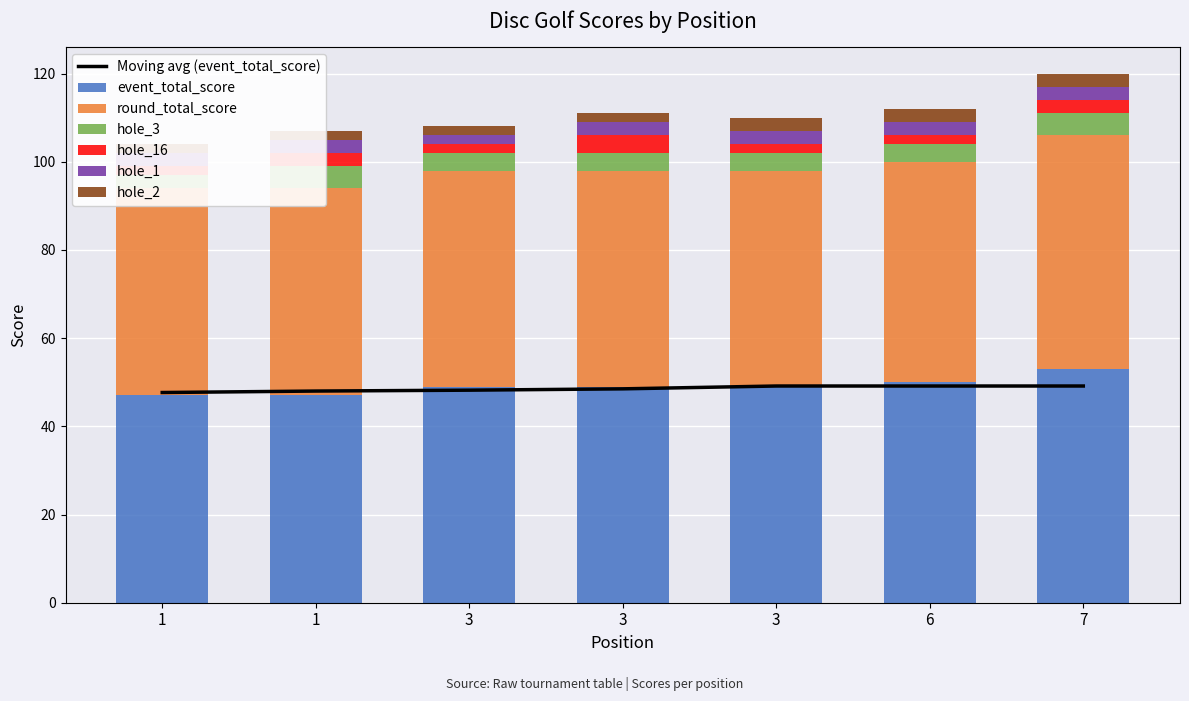

How many bars are there in each group?

6